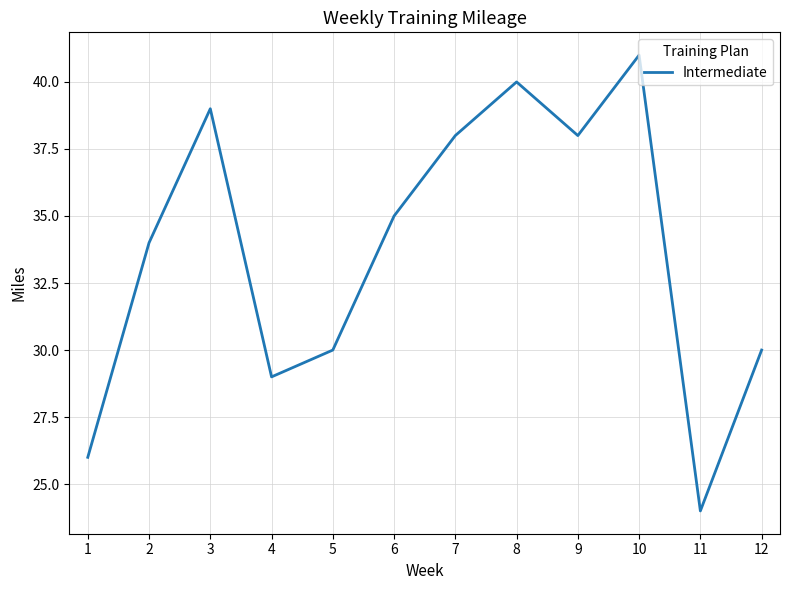

Reading left to right, extract all data points from this chart.

26	34	39	29	30	35	38	40	38	41	24	30